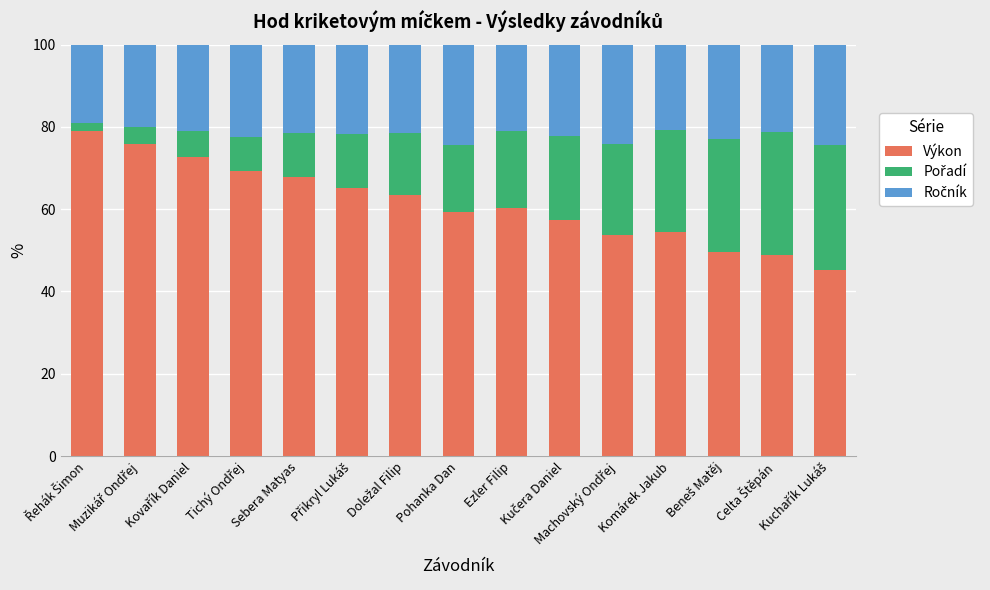

What is the maximum value for Výkon?

79.1